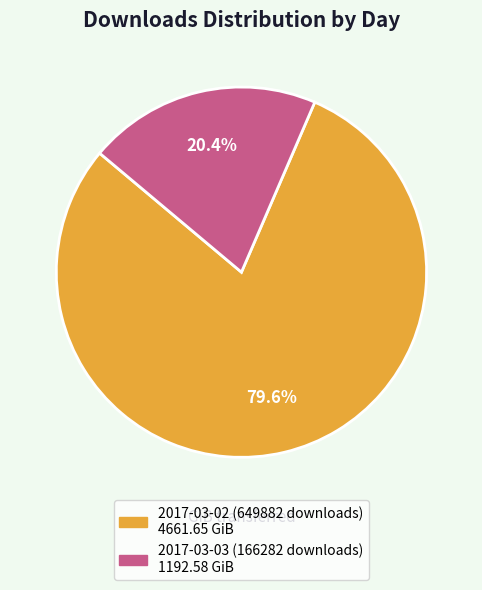

How many slices are in this pie chart?

2